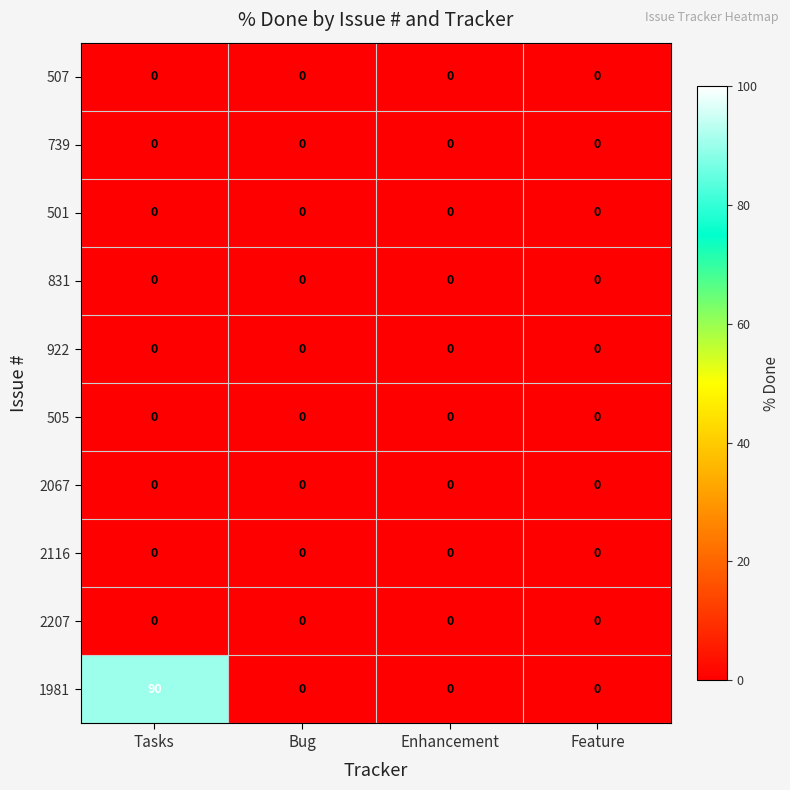

The value of 739 at Enhancement is 0. True or false?

True